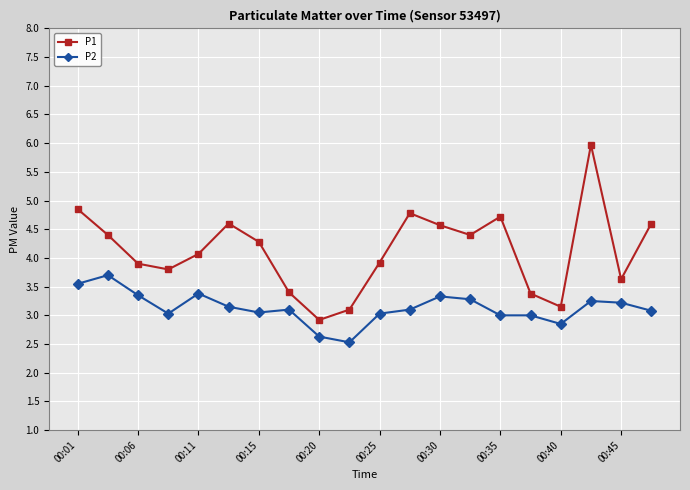

Does the chart have visible grid lines?

Yes